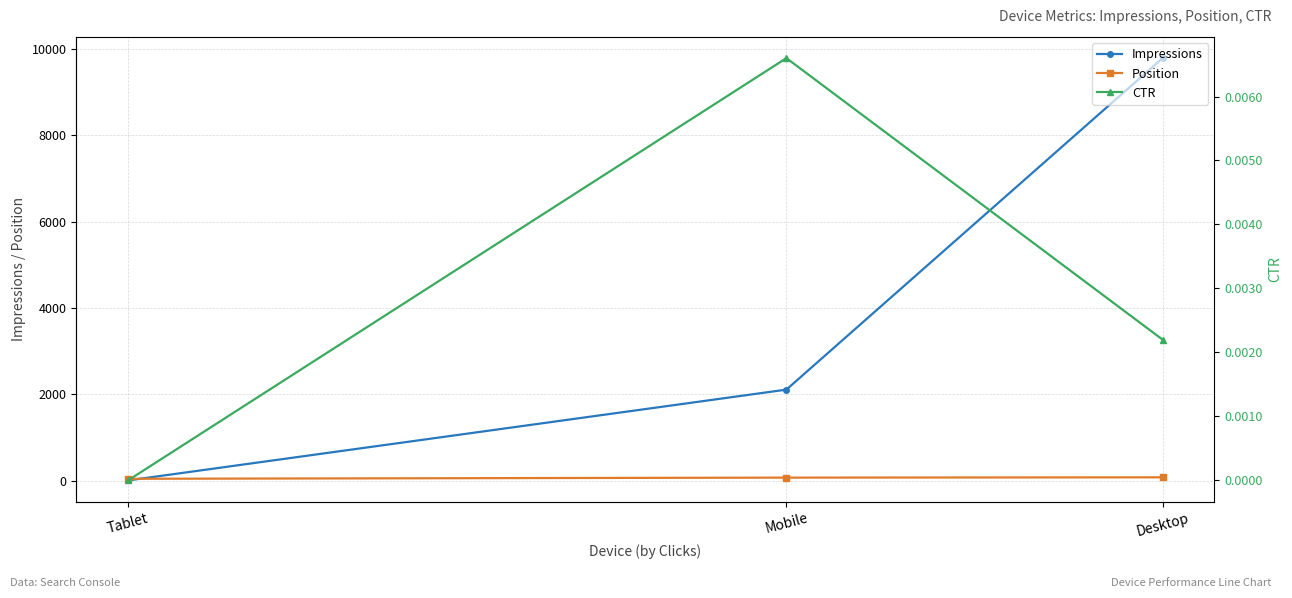

Does the chart display data point markers on the line(s)?

Yes